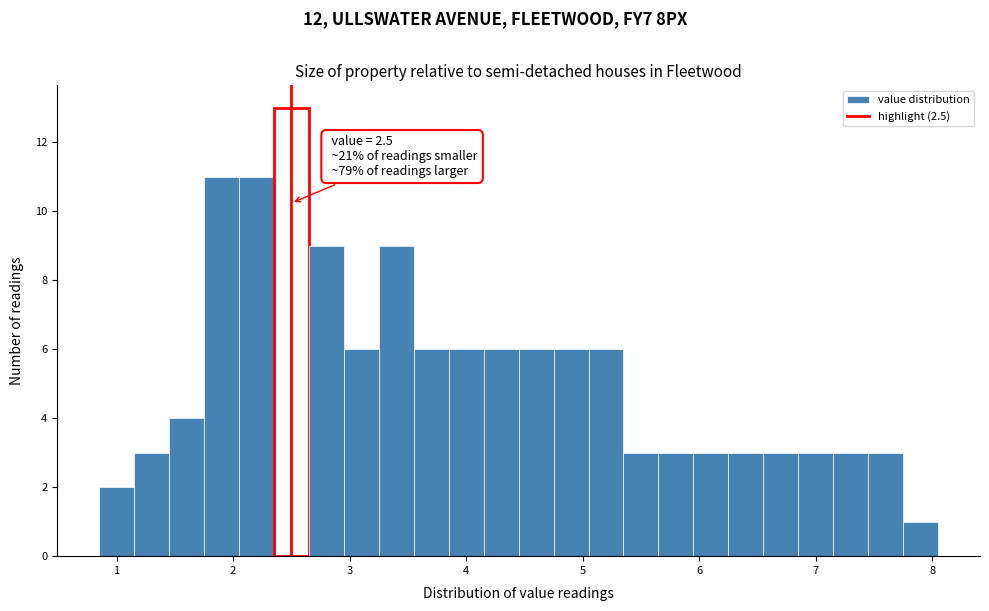

Around what value on the x-axis is the tallest bar? Give the approximate position of its centre, as read against the axis.

2.5